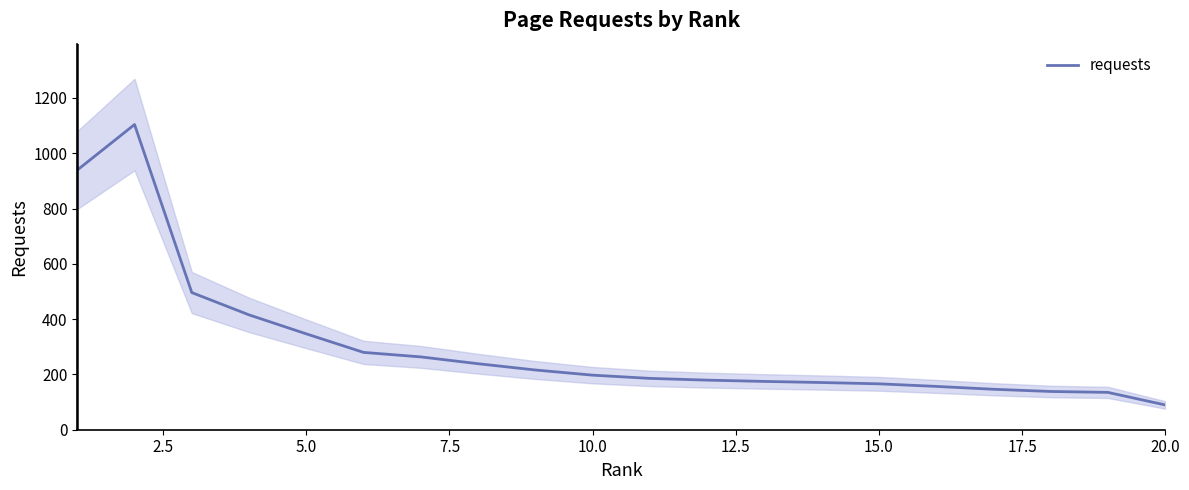

Is it true that the value at 12 is 277.7?

False